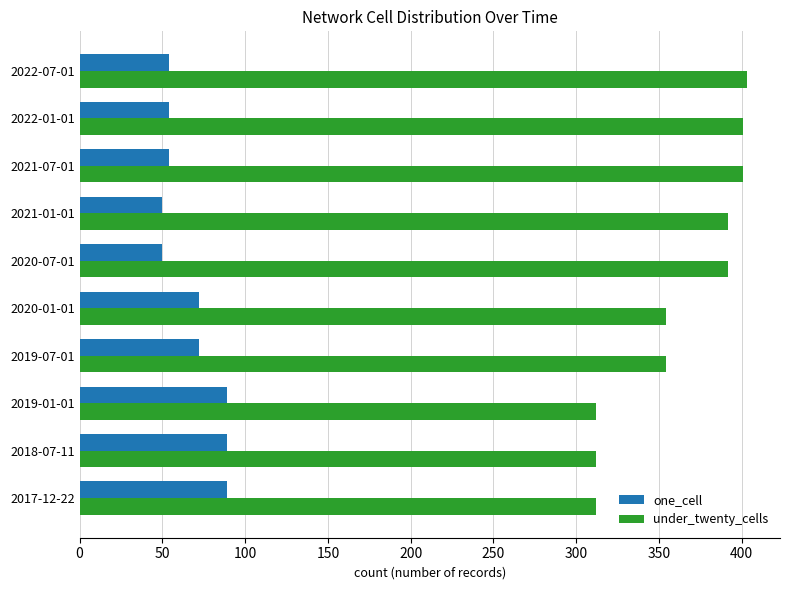

How many categories are shown in the chart?

10